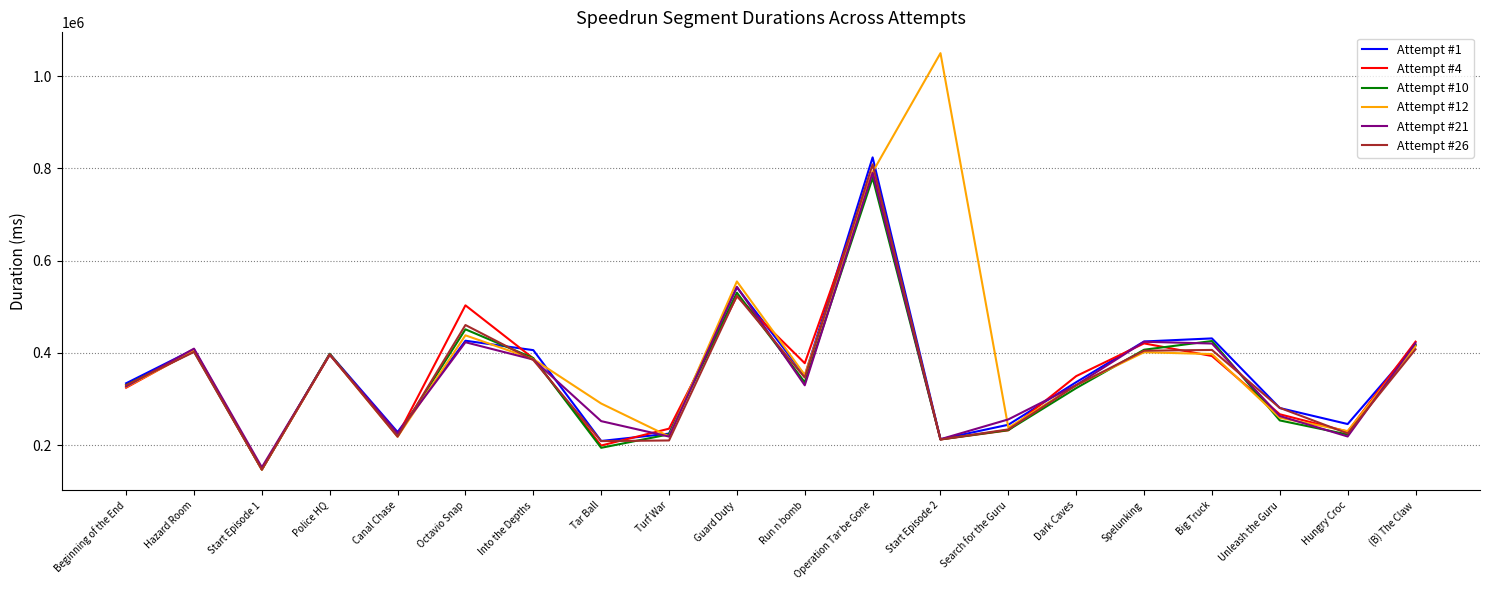

The Attempt #1 series shows 70428 at Turf War. True or false?

False